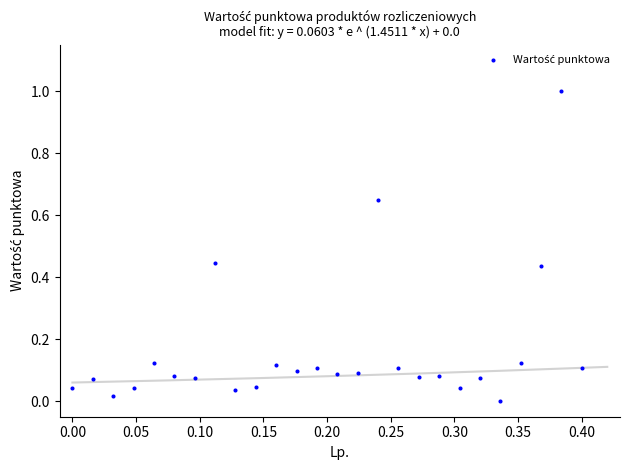

What is the range of Y values (max minus min)?

1.0